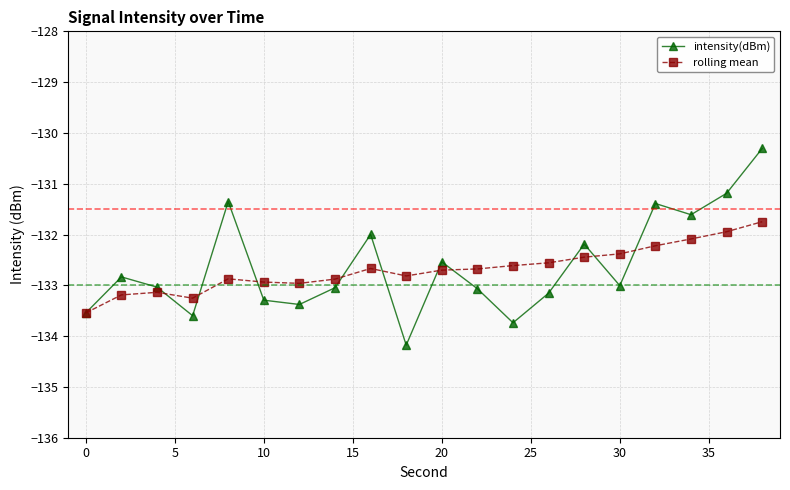

True or false: intensity(dBm) has more than 0 interior local peaks.

True